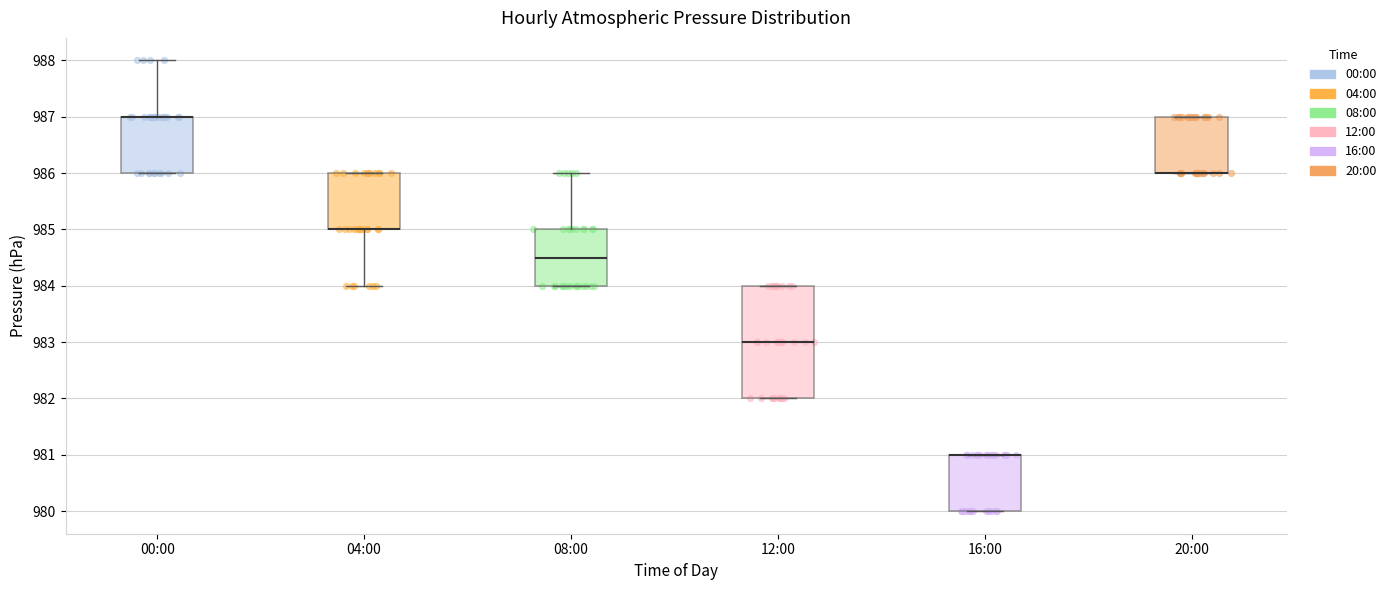

Reading left to right, transcribe this box plot: for each box, give where its median line is, the range the box spans, and where its two whiskers end, as read against the y-axis. The values are not printed on the chart, so give them approximately, as read against the axis.

00:00: median 987.0 (drawn on the box's upper edge), box 986.0 to 987.0, whiskers 986.0 to 988.0
04:00: median 985.0 (drawn on the box's lower edge), box 985.0 to 986.0, whiskers 984.0 to 986.0
08:00: median 984.5, box 984.0 to 985.0, whiskers 984.0 to 986.0
12:00: median 983.0, box 982.0 to 984.0, whiskers 982.0 to 984.0
16:00: median 981.0 (drawn on the box's upper edge), box 980.0 to 981.0, whiskers 980.0 to 981.0
20:00: median 986.0 (drawn on the box's lower edge), box 986.0 to 987.0, whiskers 986.0 to 987.0